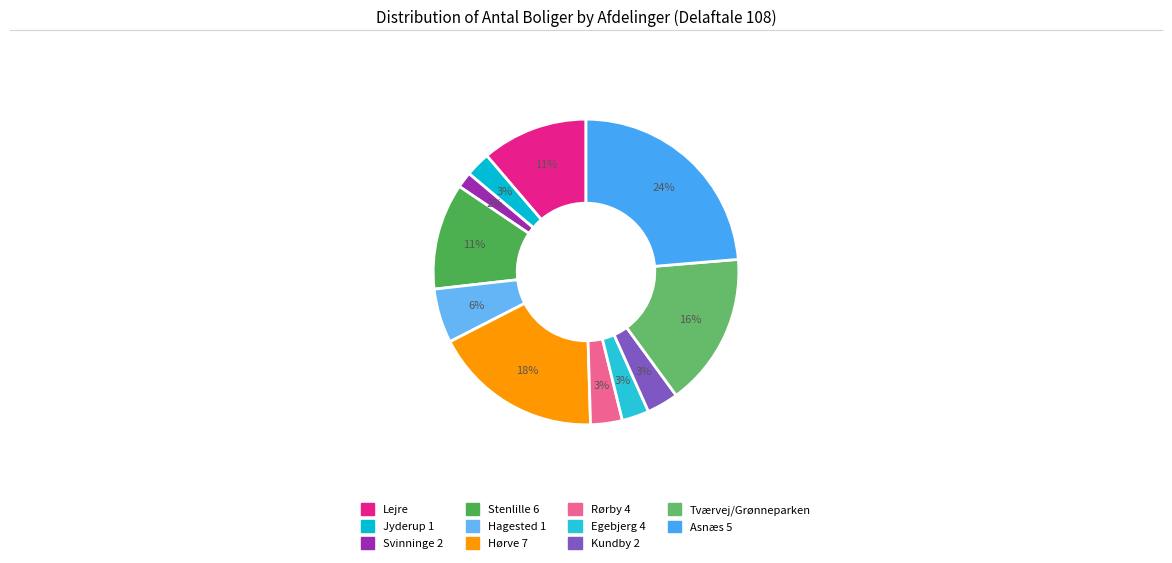

How many slices are in this pie chart?

11